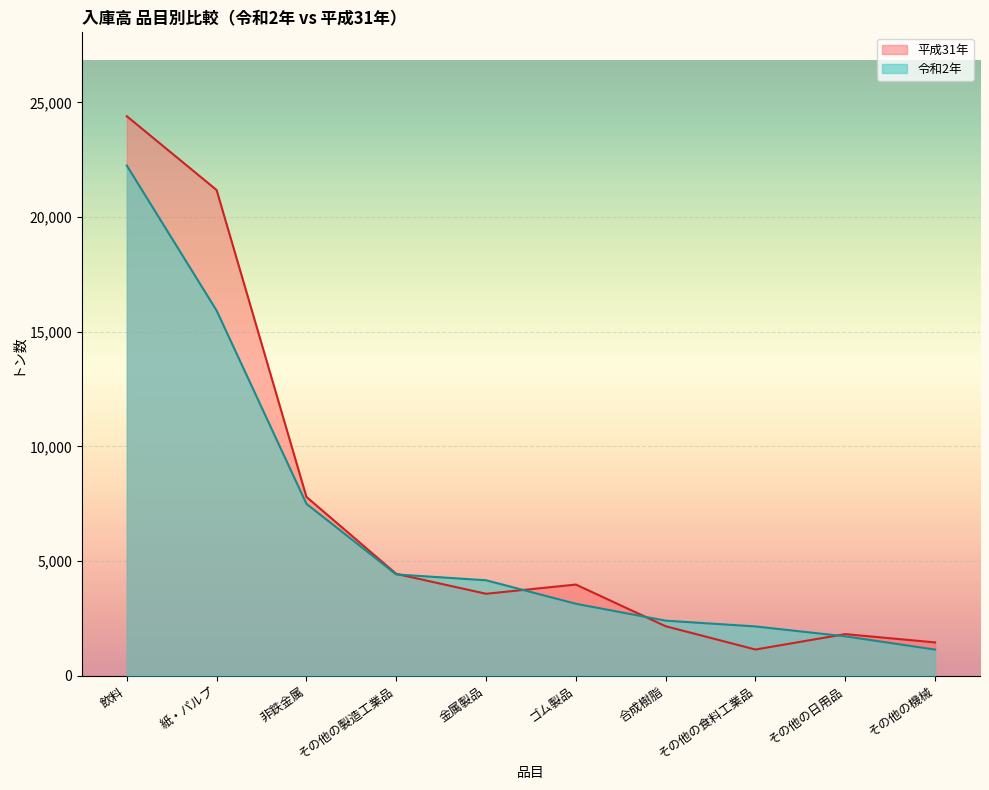

Where do 令和2年 and 平成31年 first cross each other?

その他の製造工業品 and 金属製品